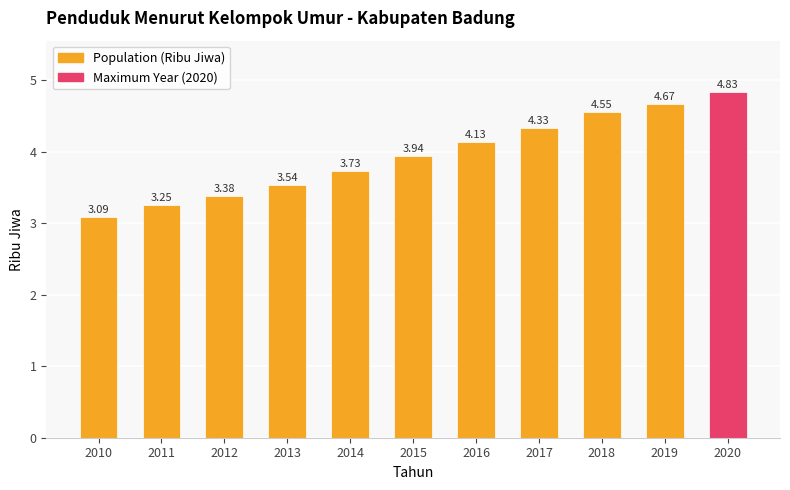

Which has a higher value, 2012 or 2010?

2012